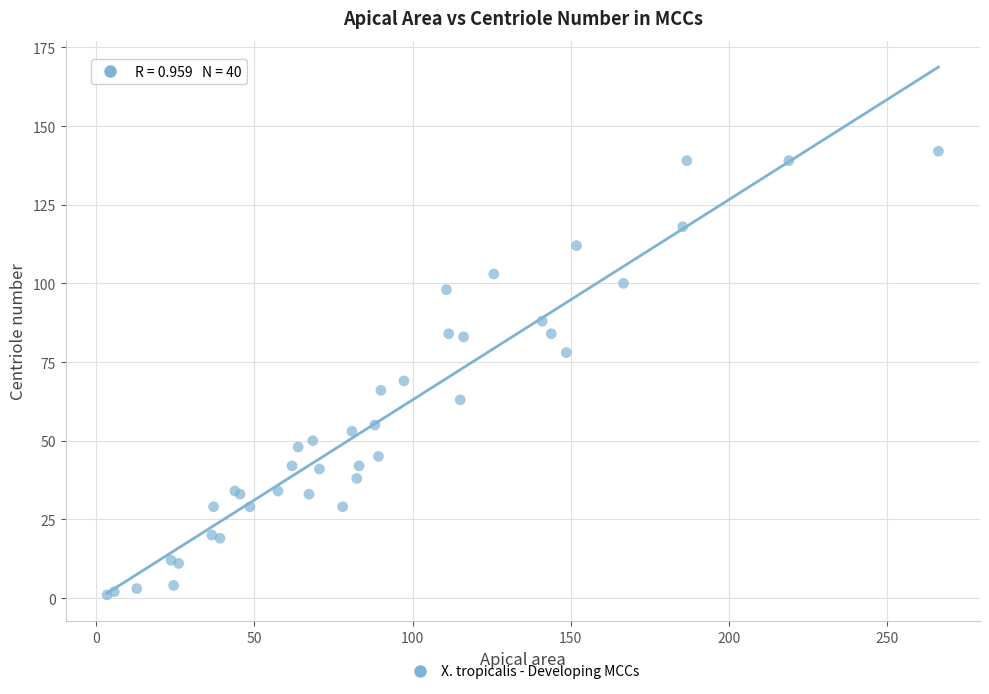

What Y value in the scatter plot is closest to 71?

69